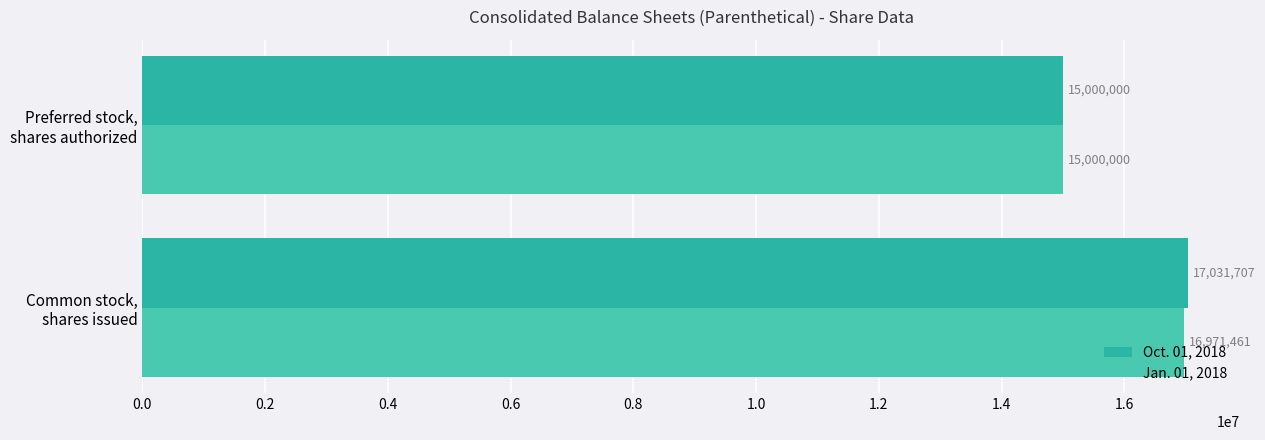

What is the greatest value displayed?

17031707